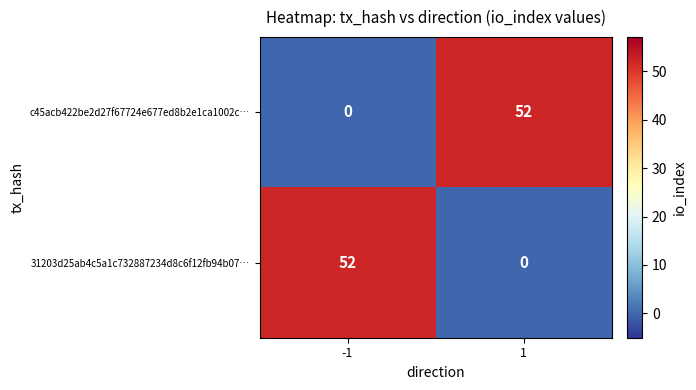

What is the greatest value displayed?

52